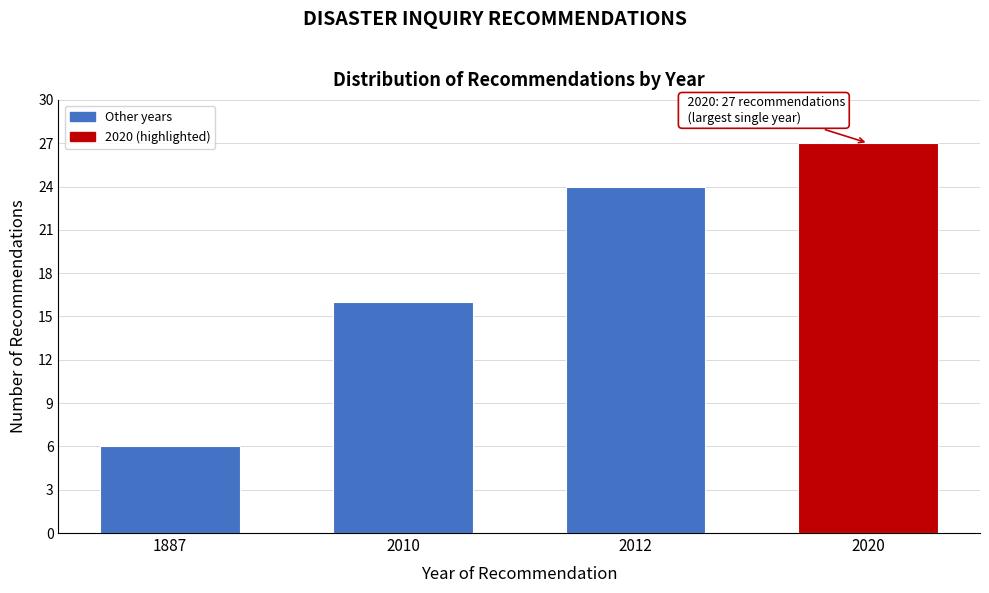

Reading left to right, transcribe all the data shown in this chart.

6	16	24	27